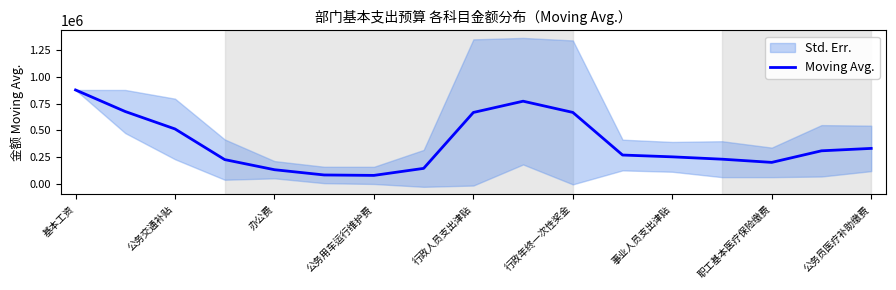

Count the number of categories in the chart.

17